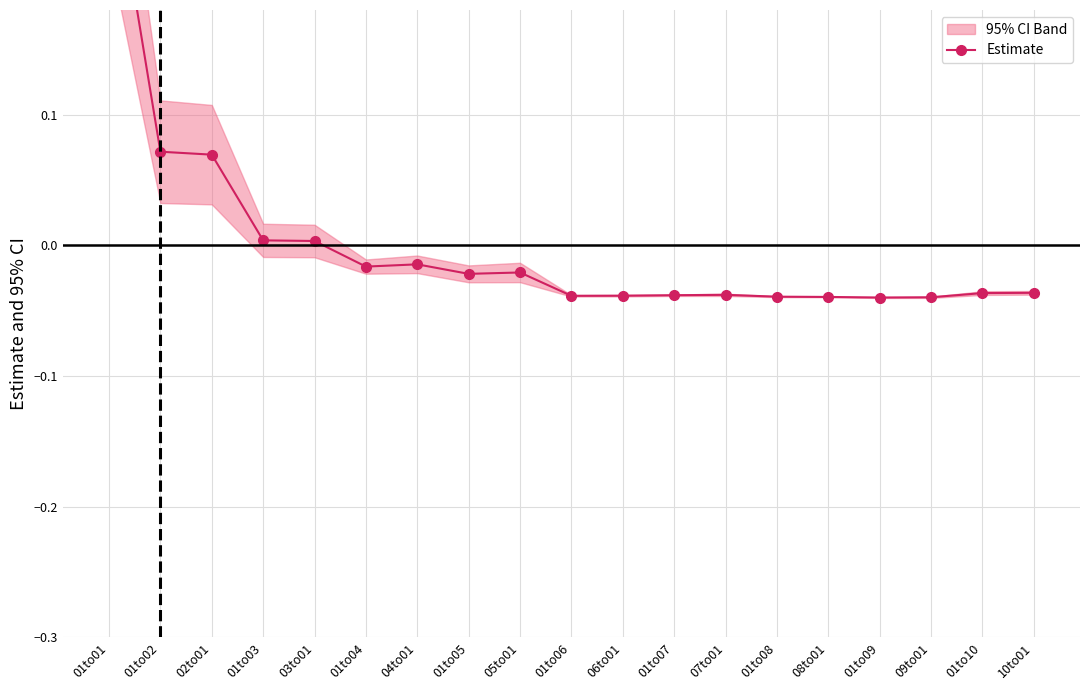

Which category has the highest value across all series?

01to01